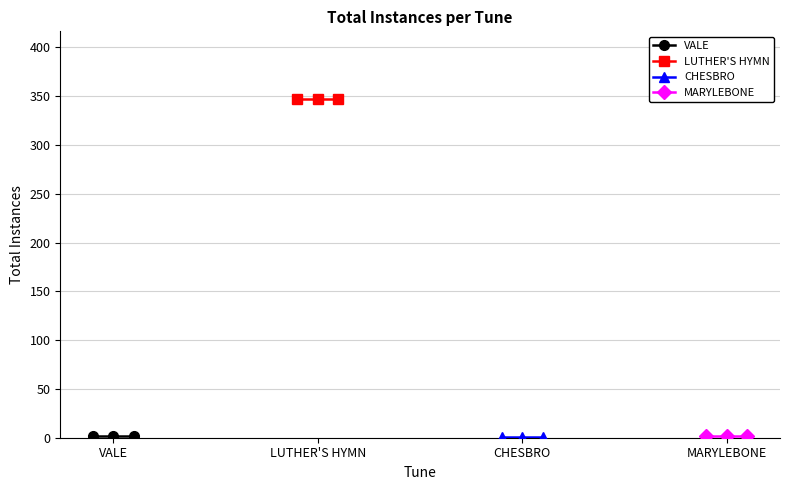

How many lines are shown in the chart?

4